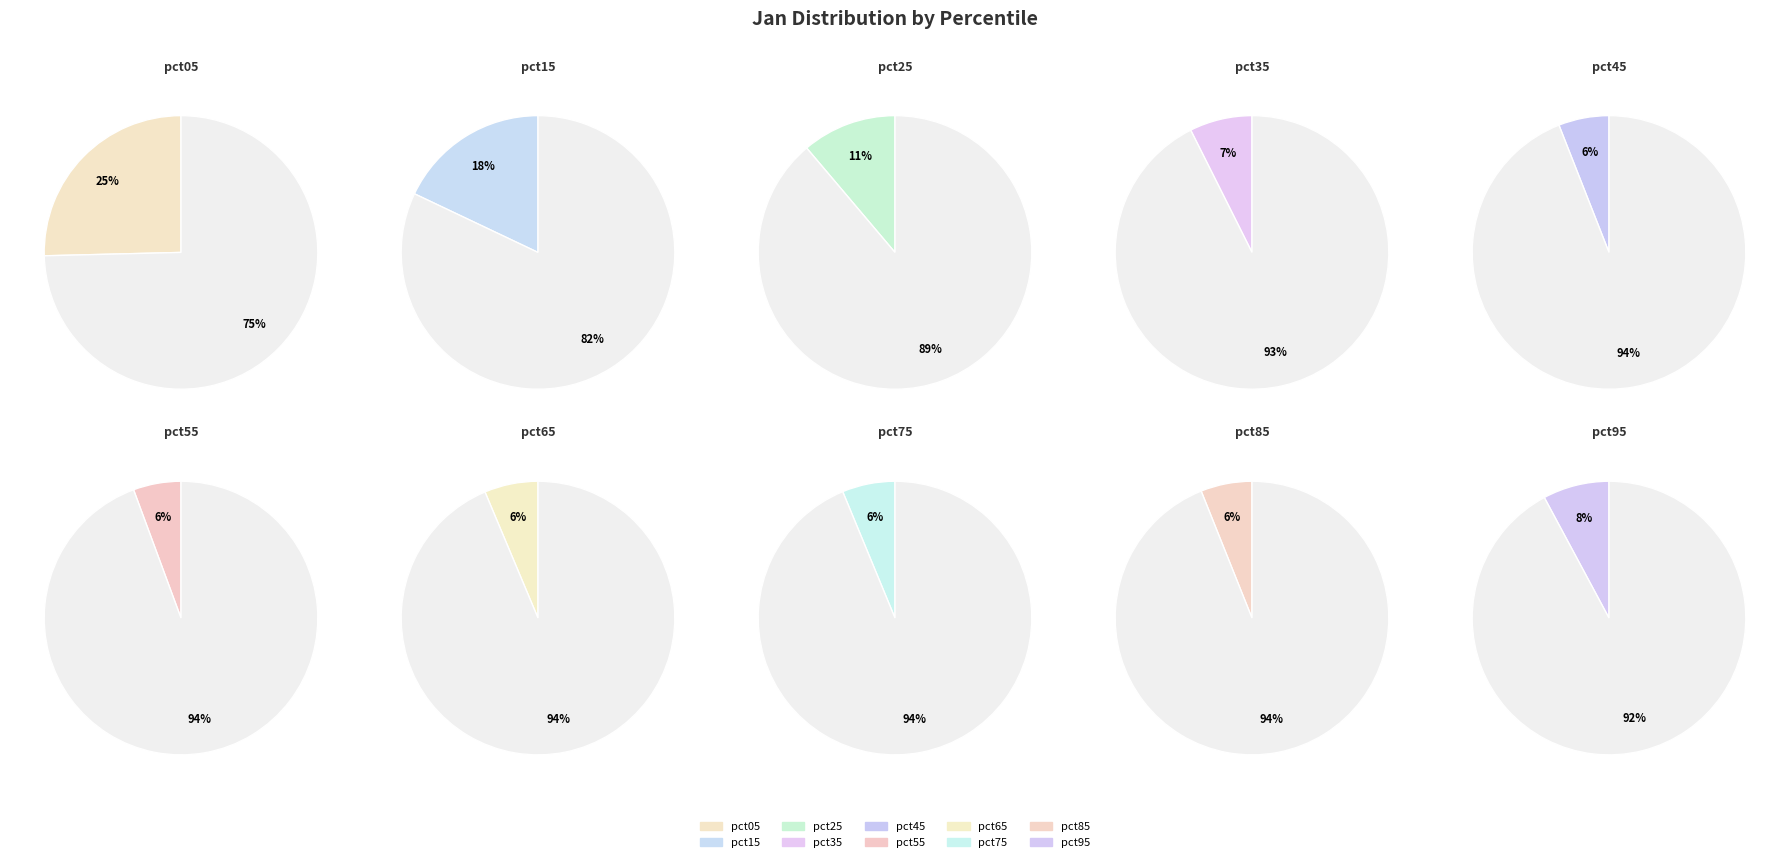

Rank the categories by value from lowest to highest.

pct55, pct45, pct85, pct75, pct65, pct35, pct95, pct25, pct15, pct05